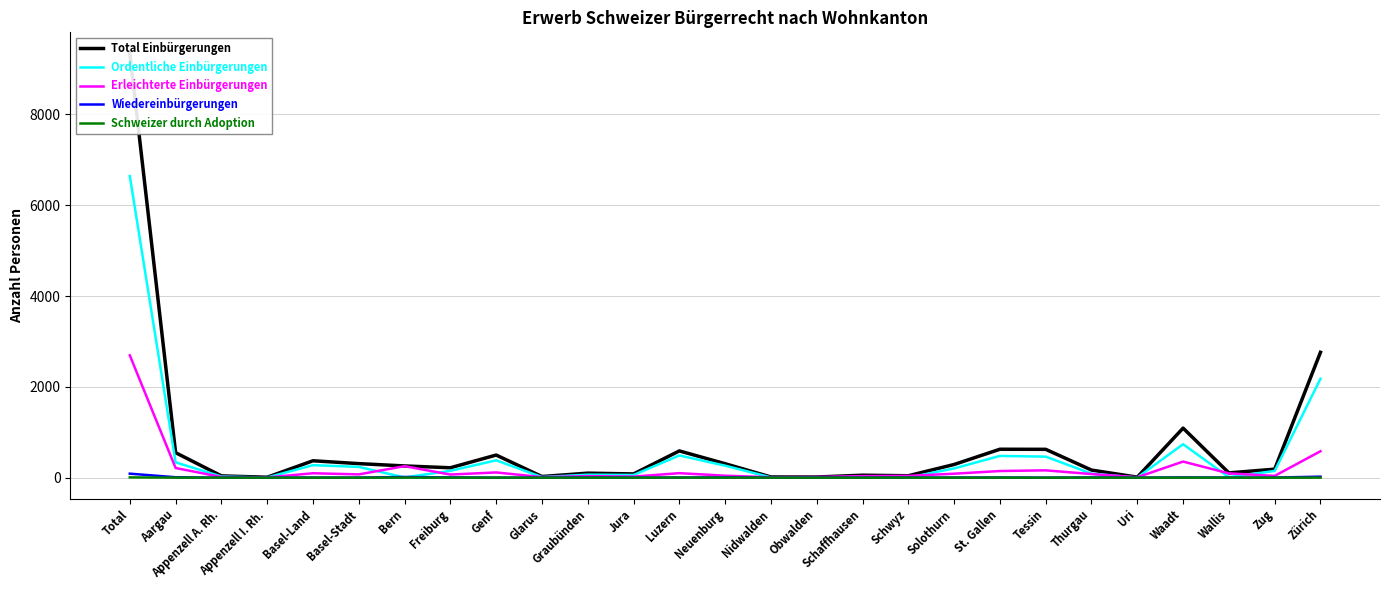

True or false: Schweizer durch Adoption has a value of 0 at Basel-Stadt.

True